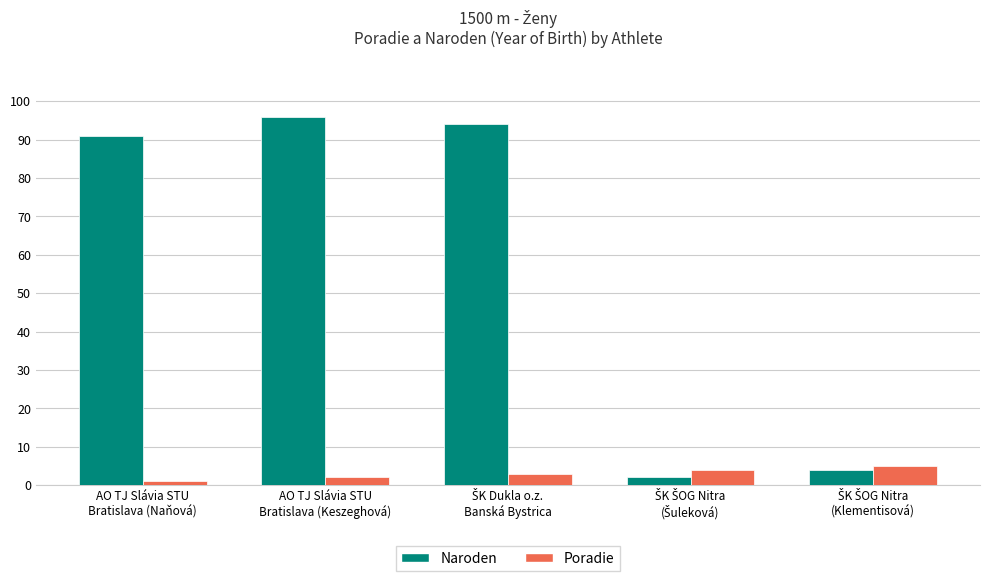

Does the chart contain any negative values?

No